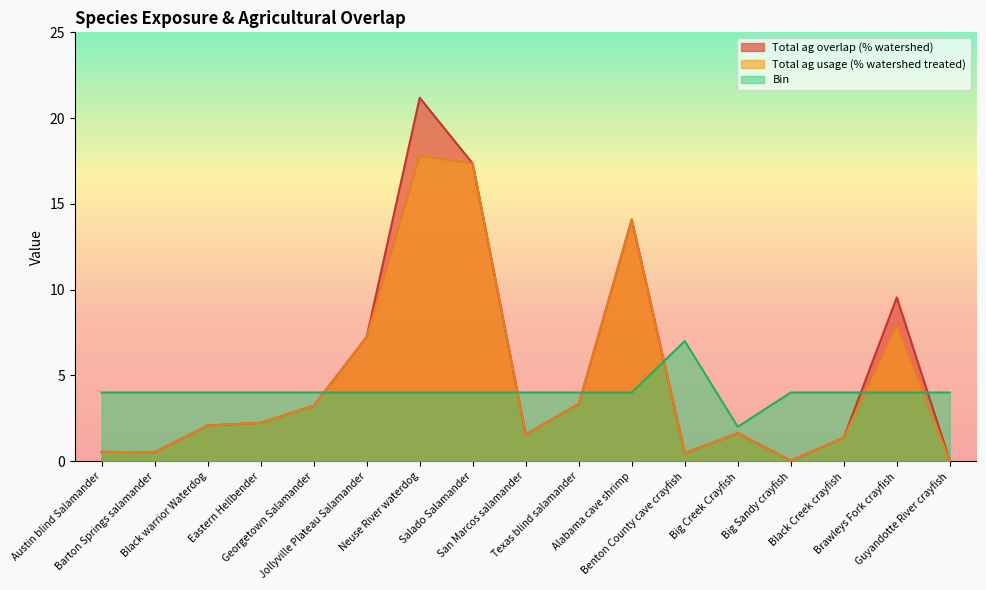

The Bin series shows 1.5 at Black warrior Waterdog. True or false?

False